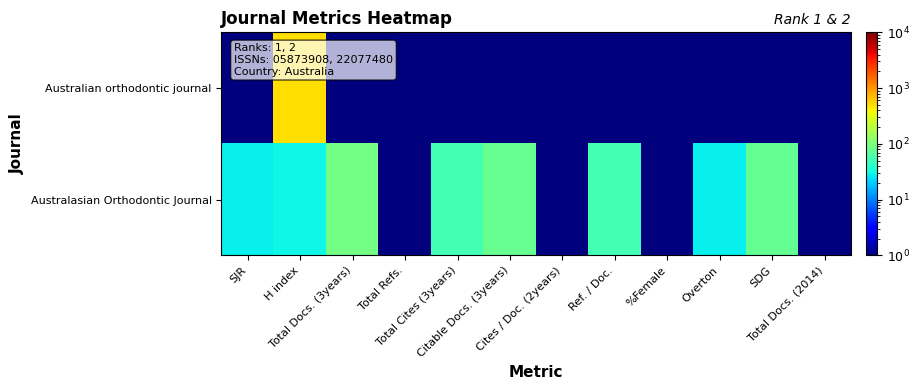

Between Total Refs. and Total Cites (3years), which series saw the biggest shift?

Australasian Orthodontic Journal